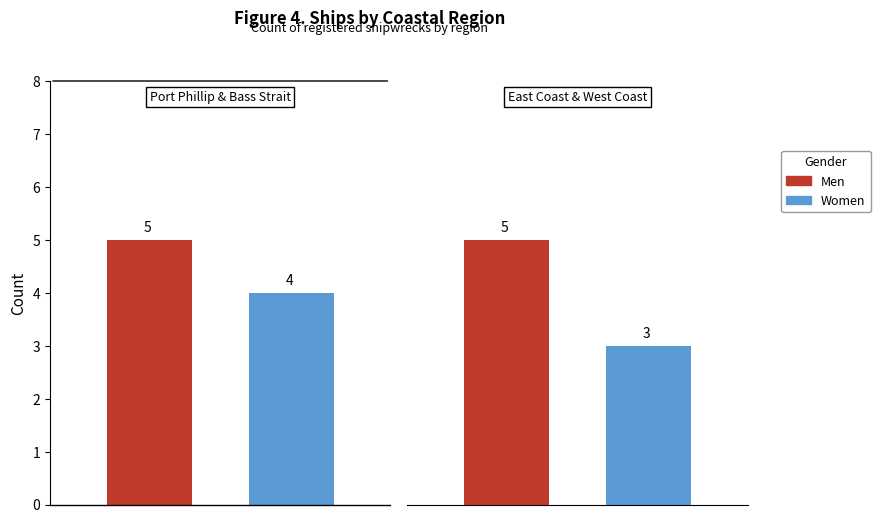

Is the value of Men at 0 greater than the value of Women at 1?

Yes